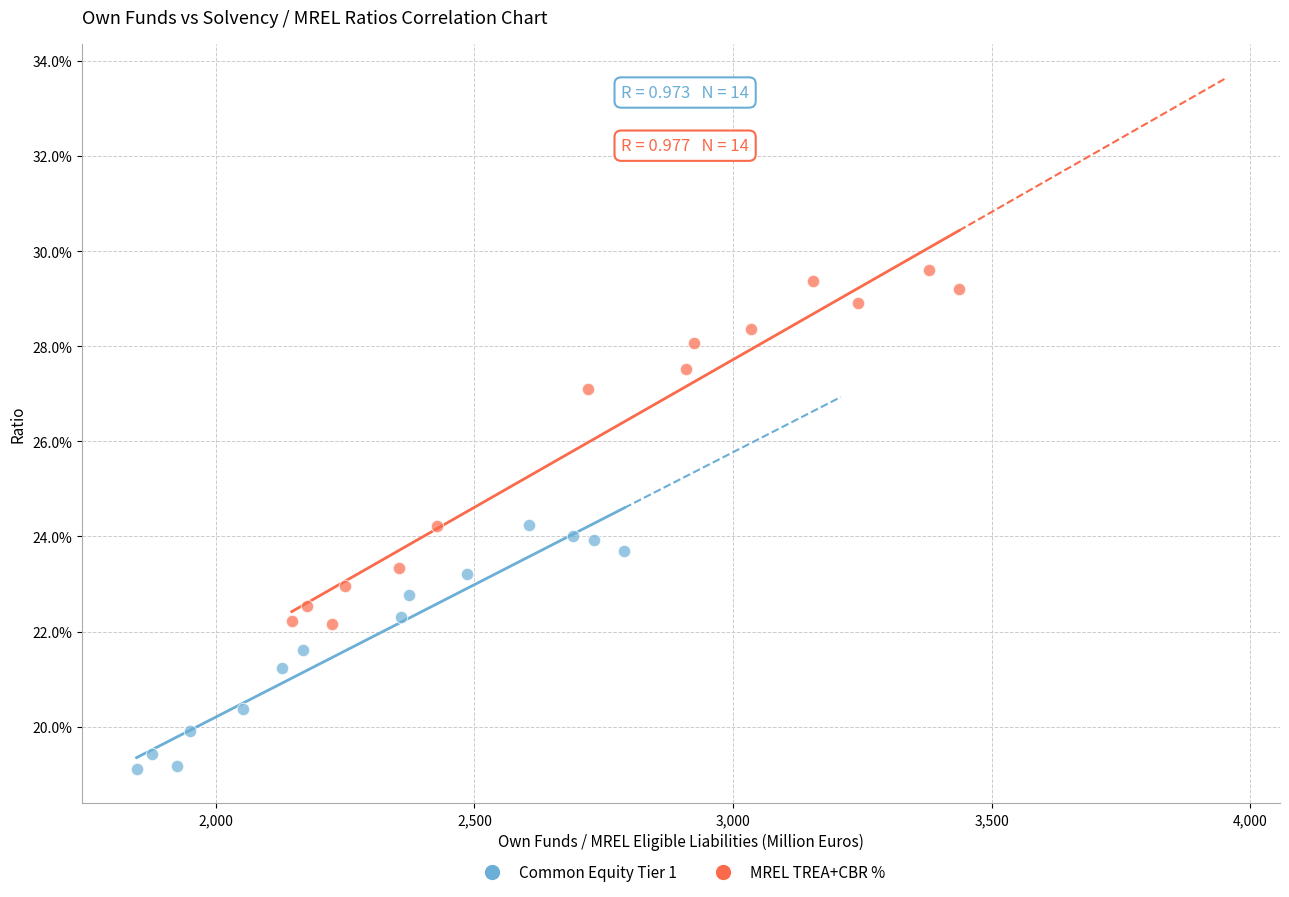

Which series reaches the minimum Y coordinate?

Common Equity Tier 1